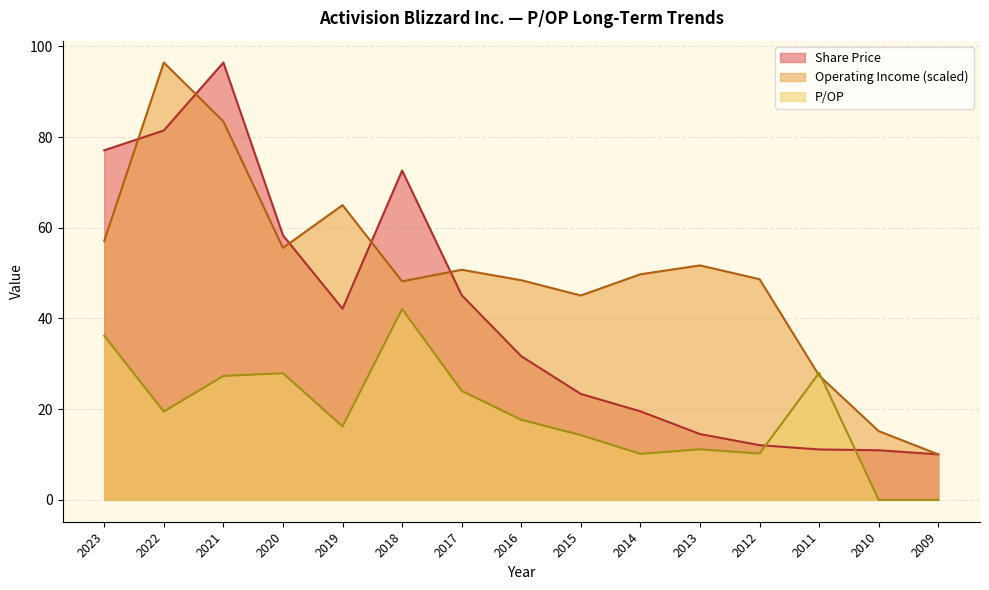

Between 2011 and 2018, which is larger?

2018